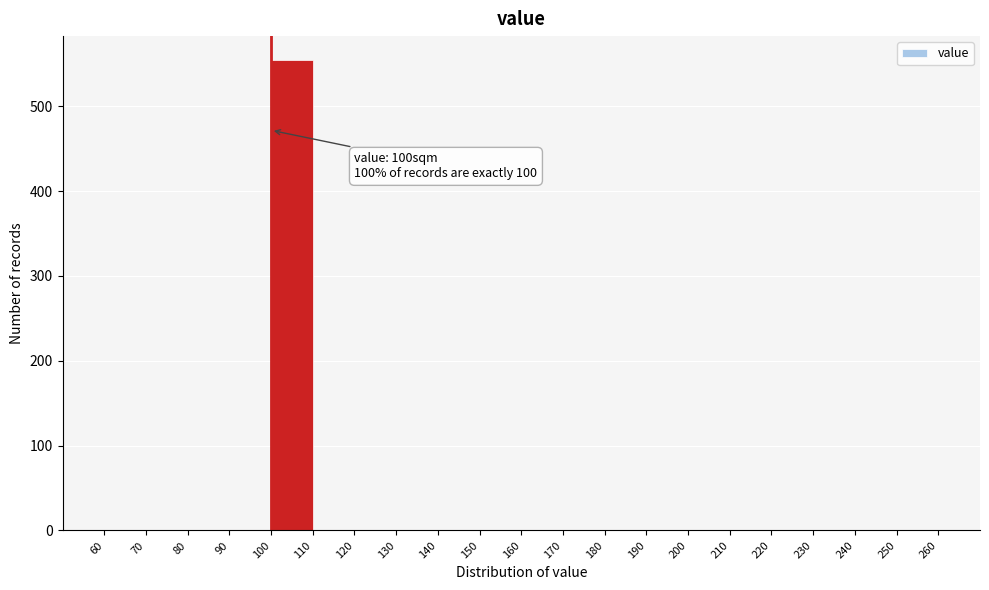

Over which range of the x-axis is the bar tallest?

100 to 110